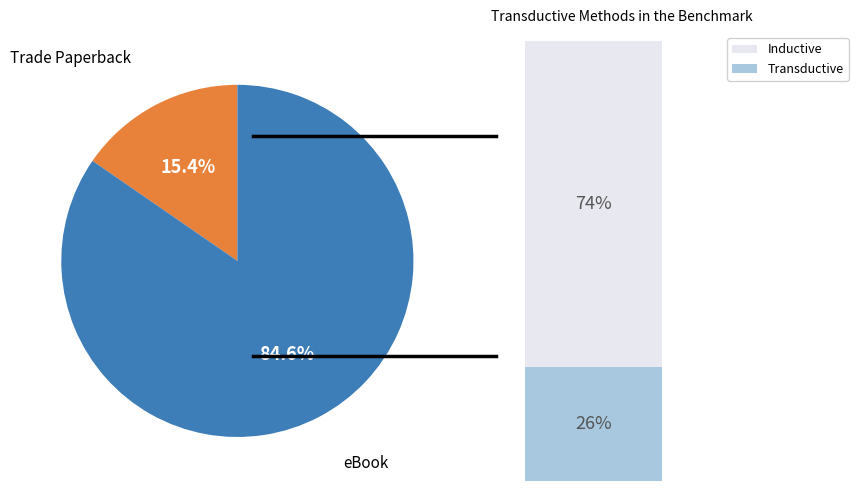

How many slices are in this pie chart?

2